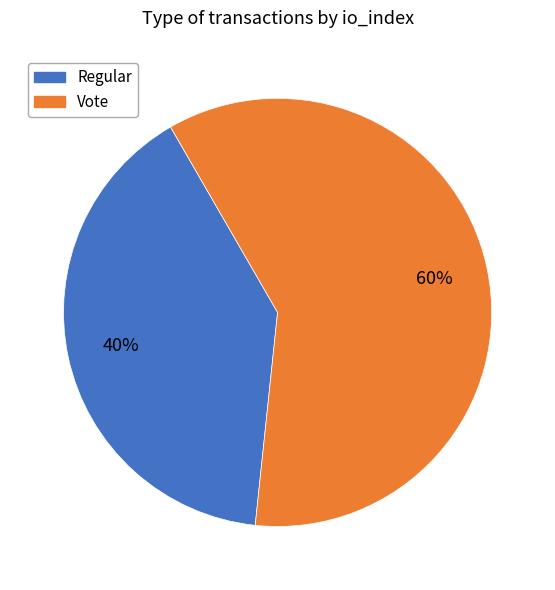

What is the largest slice in the pie chart?

Vote